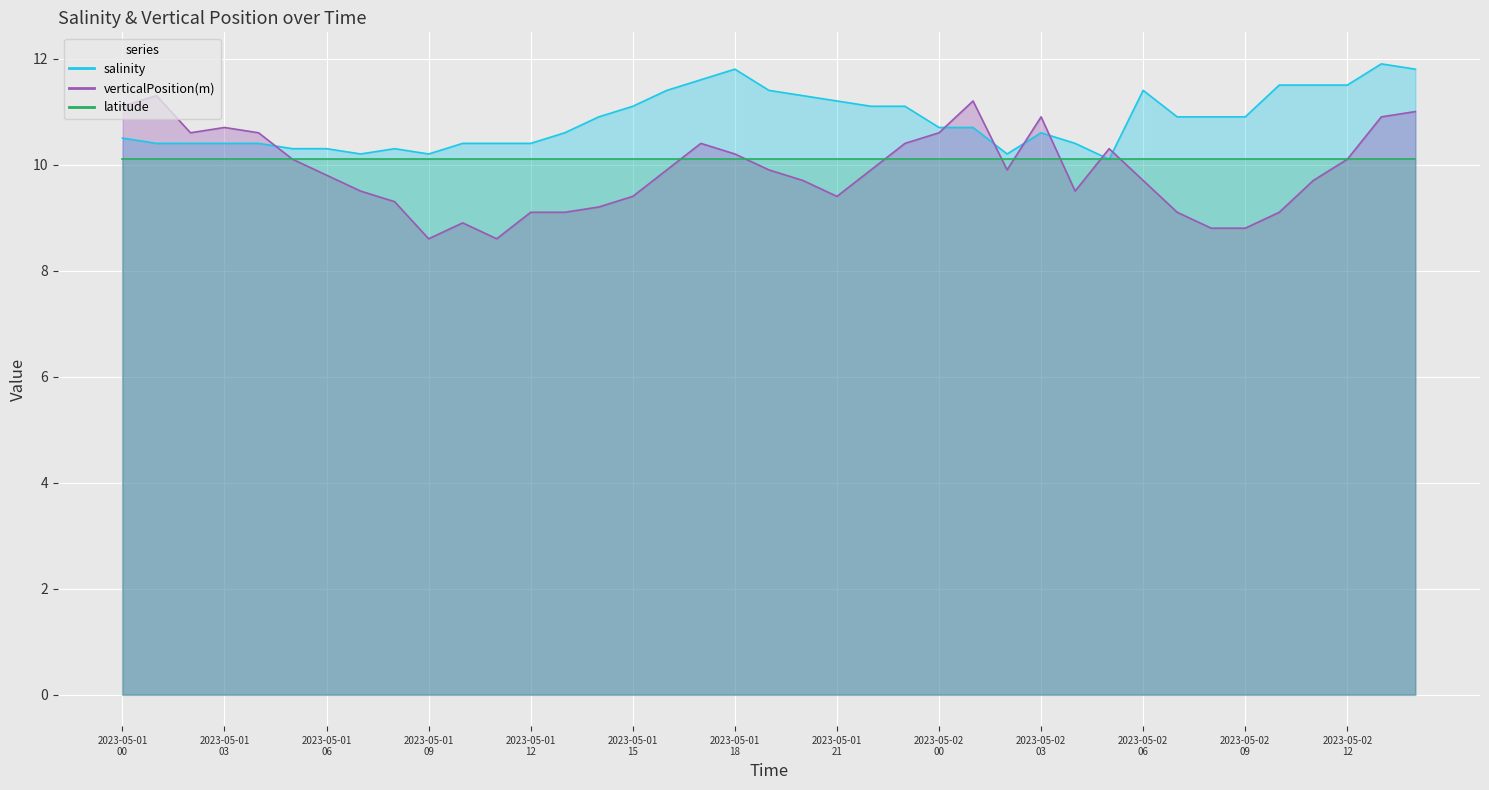

At which category does verticalPosition(m) reach its first local valley?

2023-05-01T02